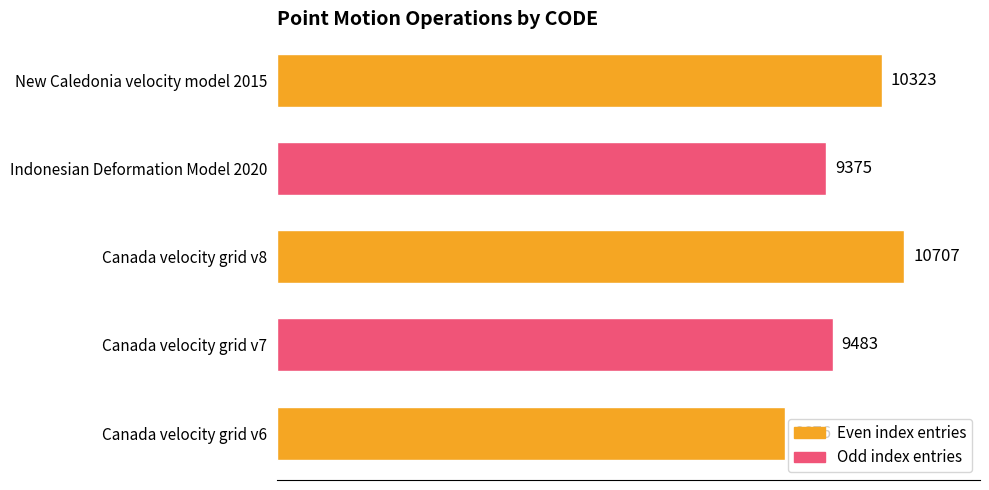

Rank the categories by value from highest to lowest.

Canada velocity grid v8, New Caledonia velocity model 2015, Canada velocity grid v7, Indonesian Deformation Model 2020, Canada velocity grid v6